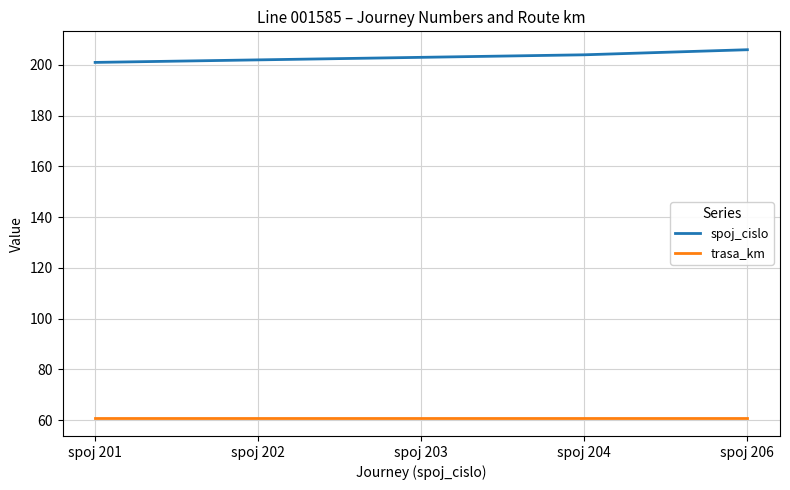

Is it true that trasa_km equals 61 at spoj 204?

True